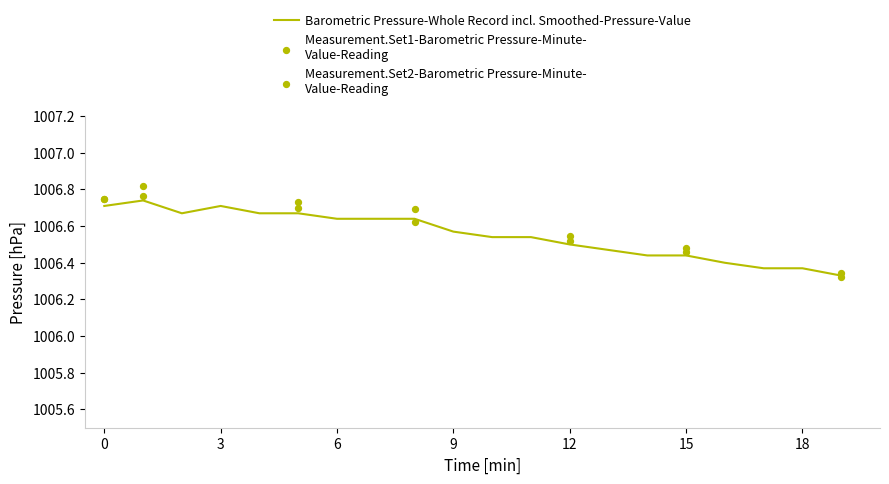

What is the change in value from 0 to 13?

-0.2